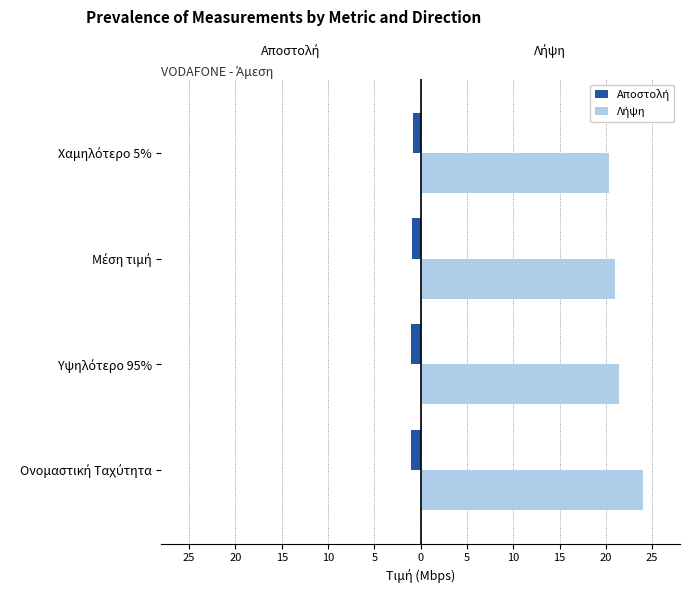

Rank the series by their average value, from highest to lowest.

Λήψη, Αποστολή